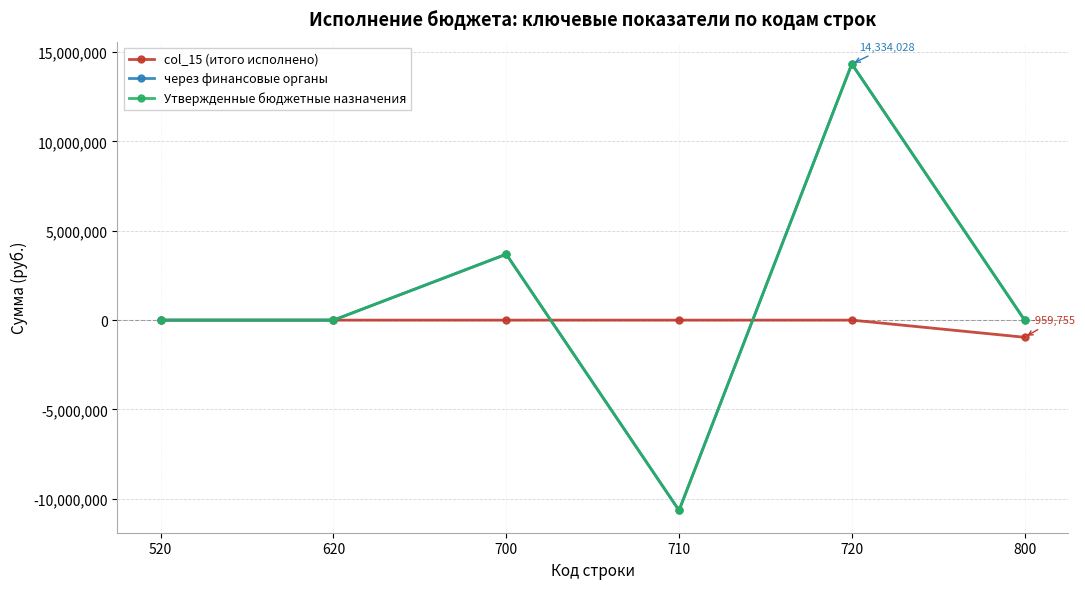

What is the minimum value for Утвержденные бюджетные назначения?

-10646292.0